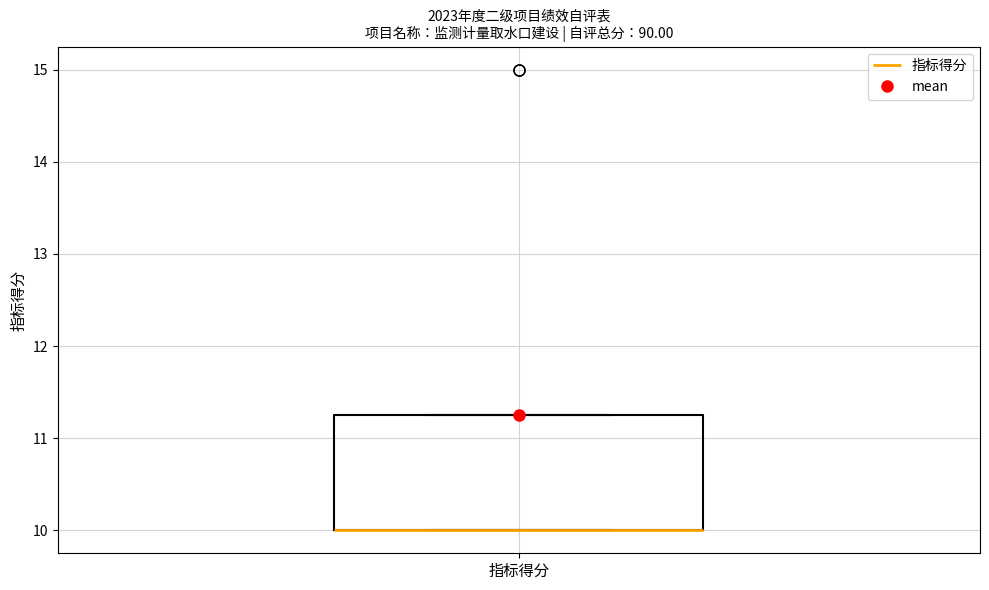

Read this box plot against the y-axis: the position of the median line, the range covered by the box, and the ends of both whiskers. The values are not printed on the chart, so give them approximately, as read against the axis.

median 10.0 (drawn on the box's lower edge), box 10.0 to 11.3, whiskers 10.0 to 11.3